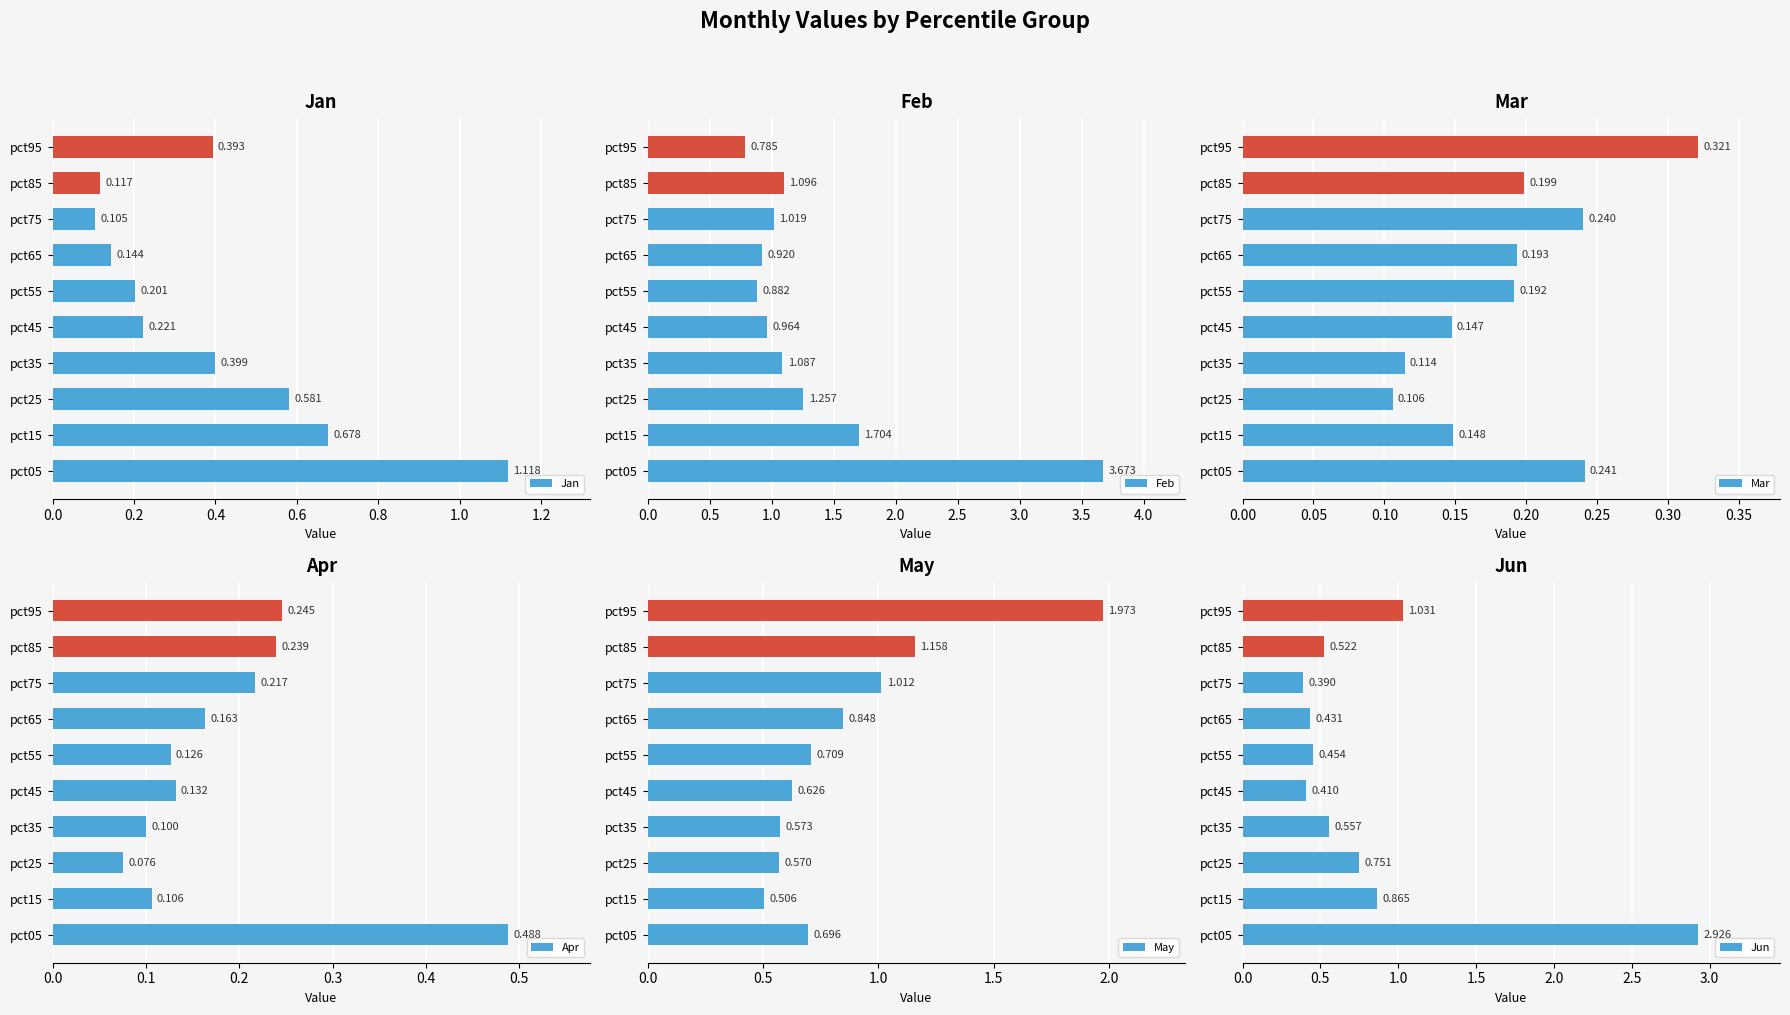

What is the difference between the maximum and minimum values in the Feb series?

2.9